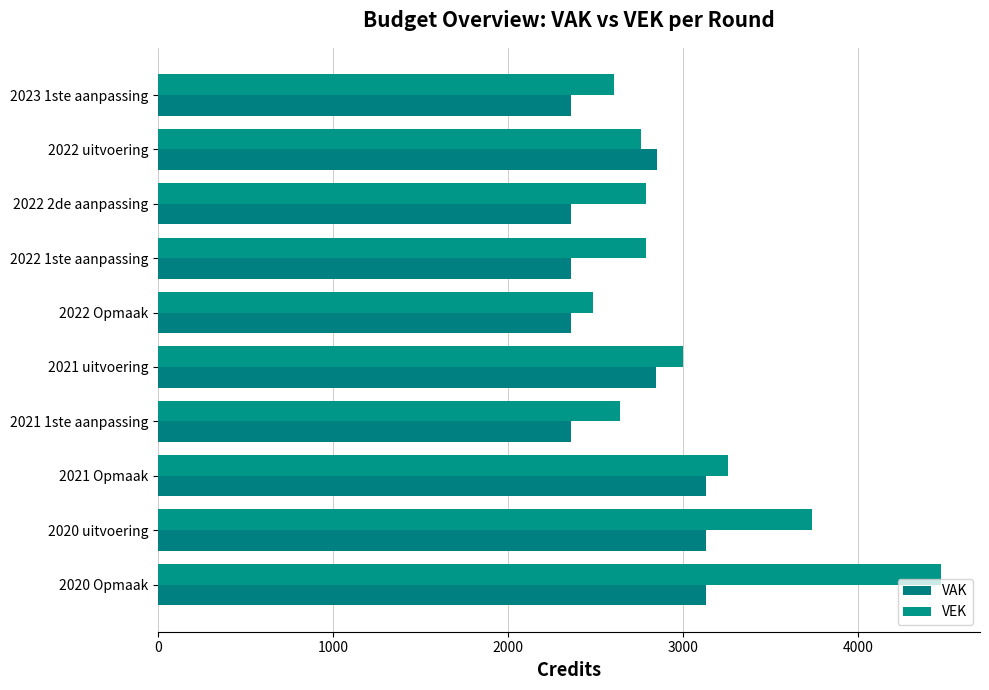

What is the difference between the second highest and second lowest values in the VEK series?

1131